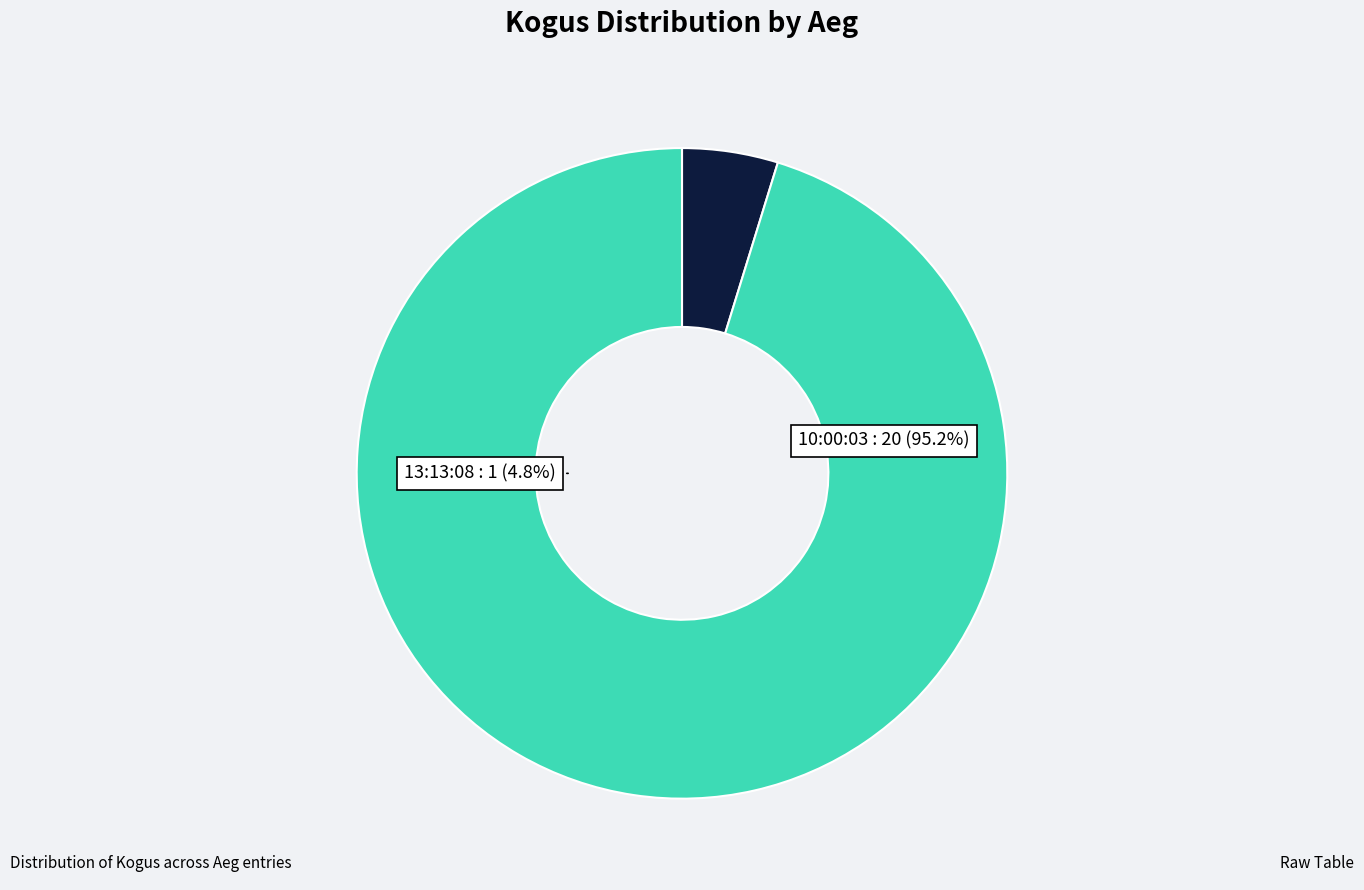

To the nearest percent, what is the average slice percentage?

50%